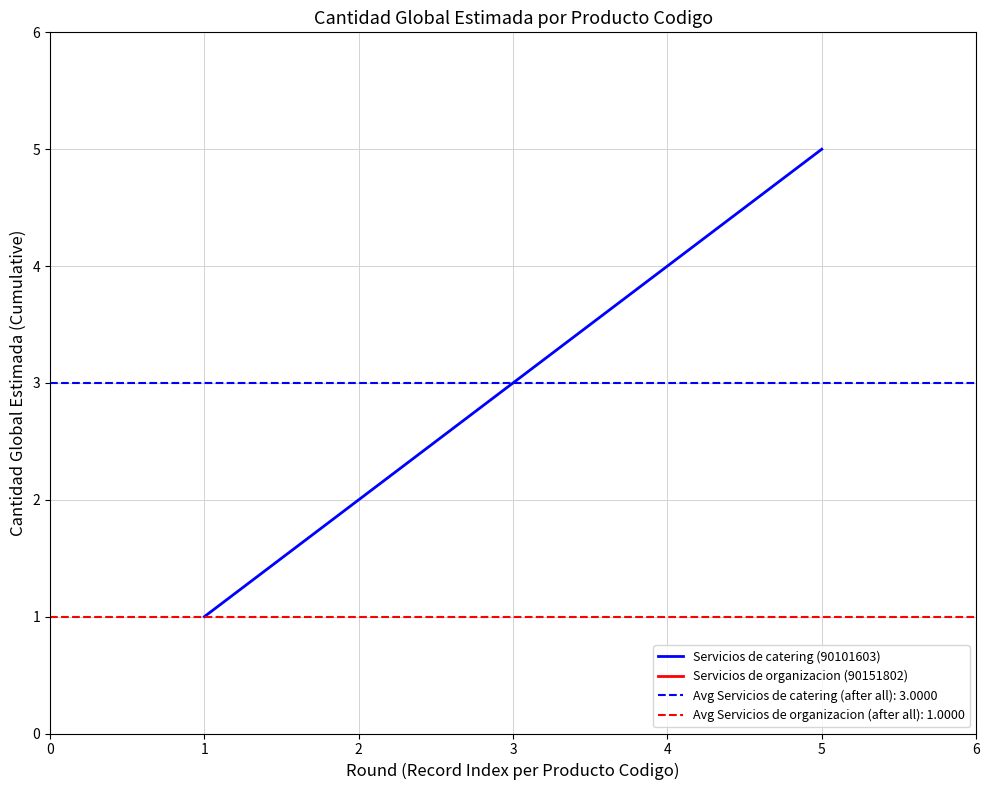

What is the value of the 1st point from the left?

1